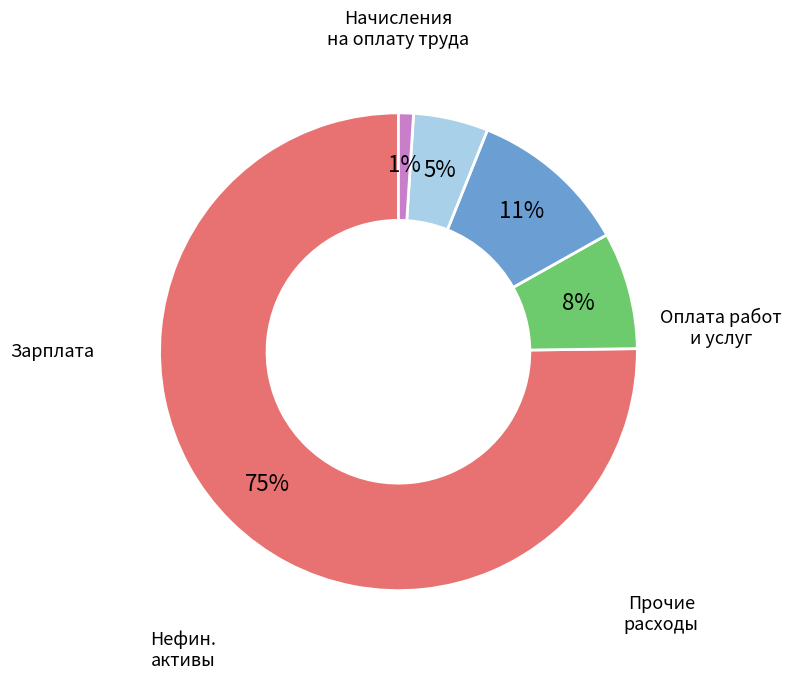

How many segments does this pie chart have?

5